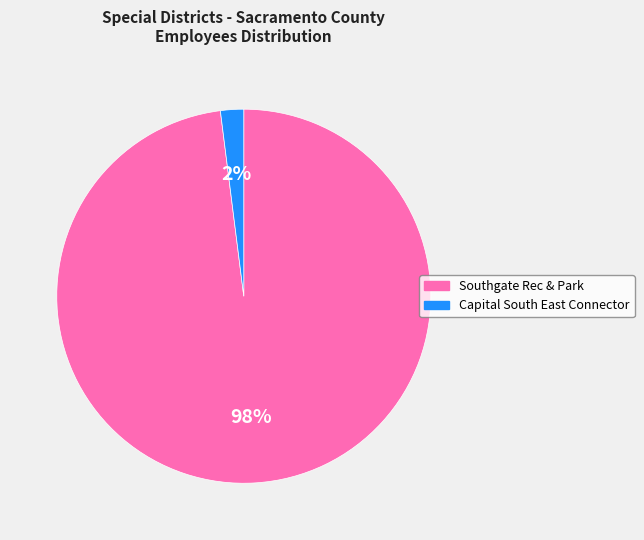

To the nearest percent, what is the average slice percentage?

50%